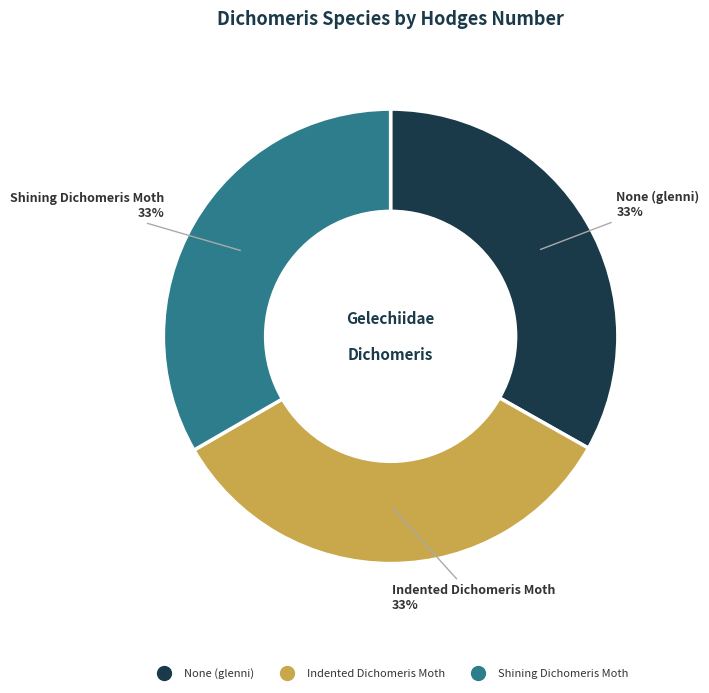

Does Shining Dichomeris Moth account for over 50% of the chart?

No